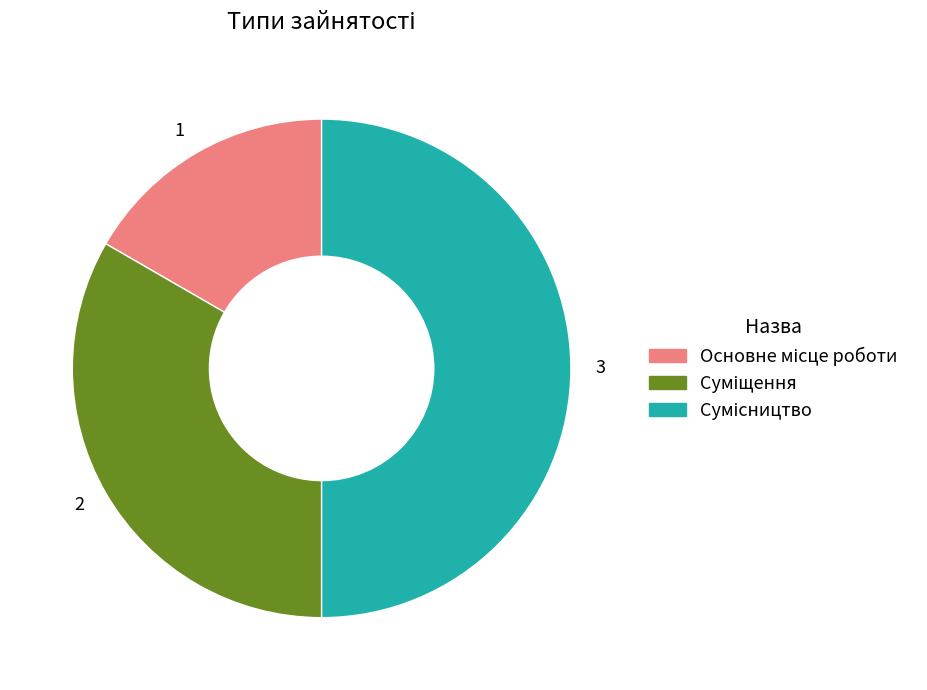

Rank the categories by value from highest to lowest.

3, 2, 1